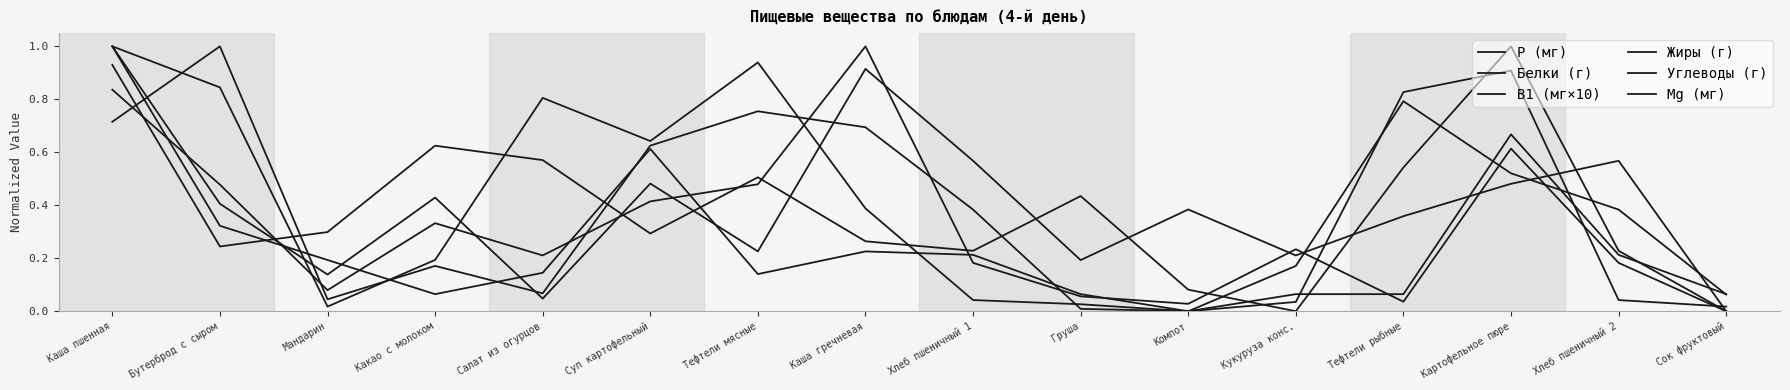

What is the spread (max minus min) of values at Каша пшенная?

0.3